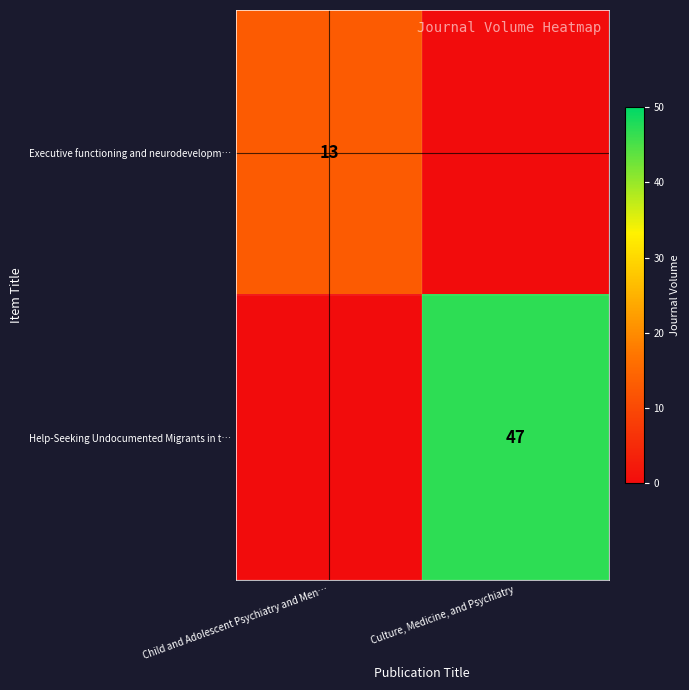

The Executive functioning and neurodevelopm… series shows 19 at Child and Adolescent Psychiatry and Men…. True or false?

False